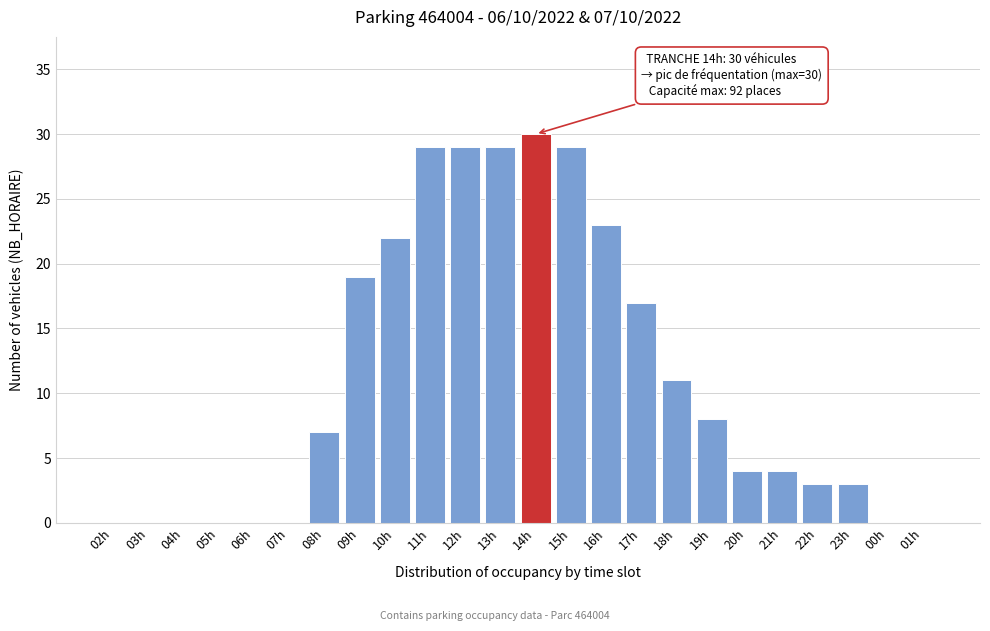

Reading left to right, transcribe all the data shown in this chart.

02h=0	03h=0	04h=0	05h=0	06h=0	07h=0	08h=7	09h=19	10h=22	11h=29	12h=29	13h=29	14h=30	15h=29	16h=23	17h=17	18h=11	19h=8	20h=4	21h=4	22h=3	23h=3	00h=0	01h=0